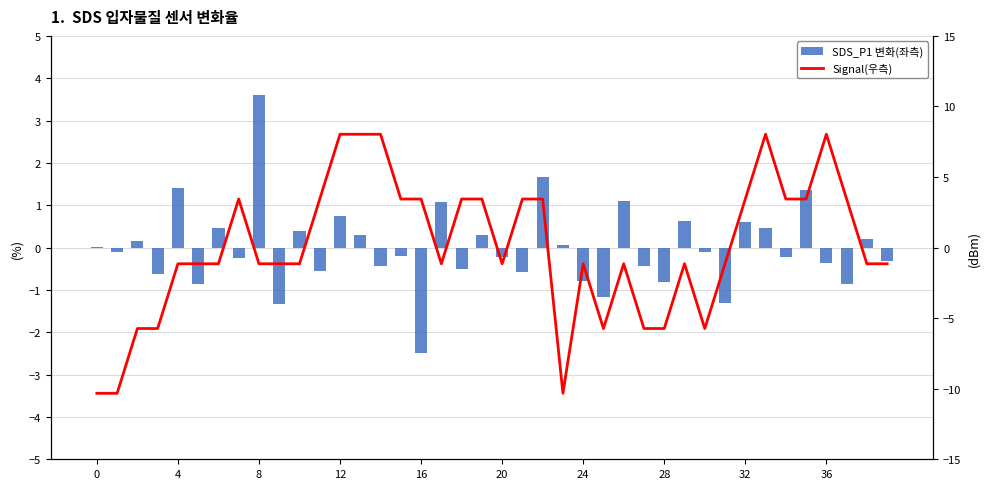

At how many categories does at least one series exceed 4?

5